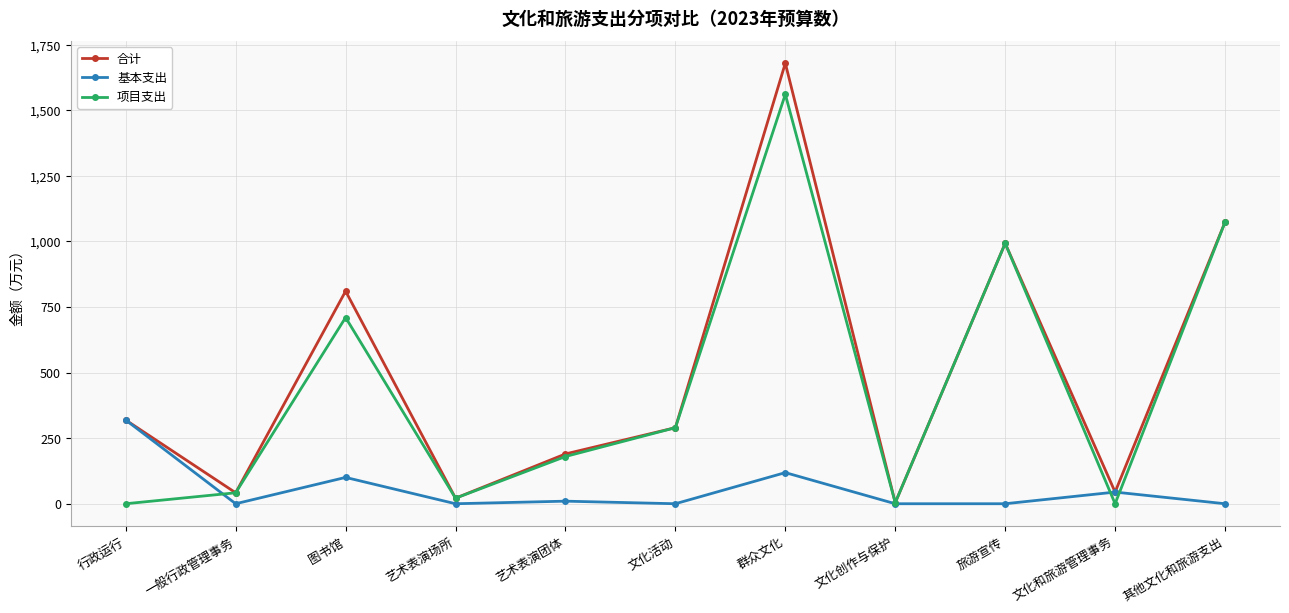

What are all the series names shown in the legend?

合计, 基本支出, 项目支出